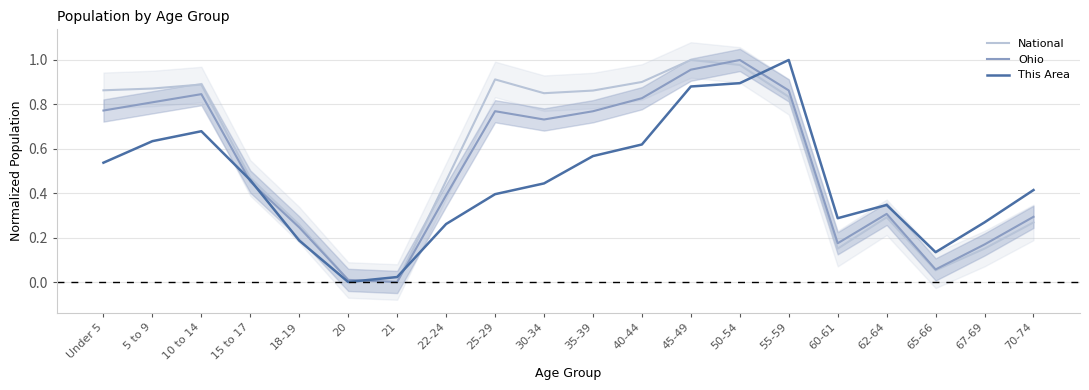

How many interior local valleys does the Ohio series have?

4